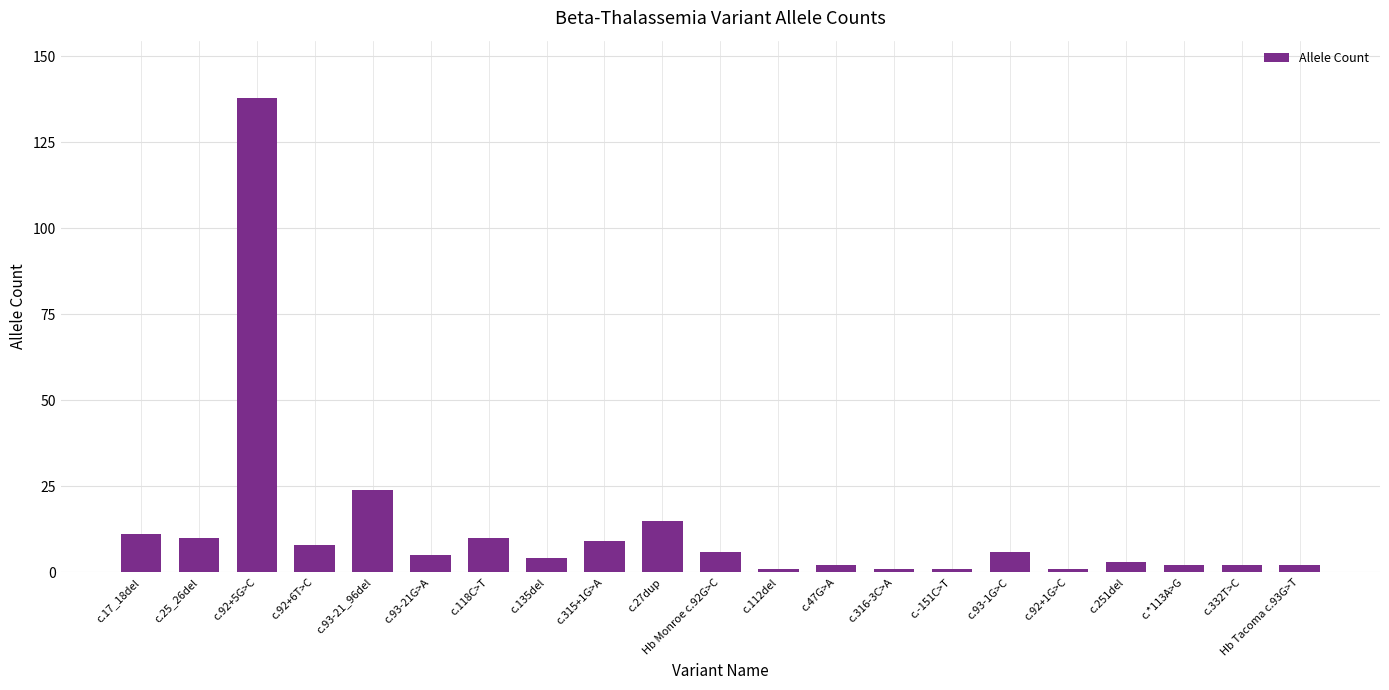

How many bars are there in total?

21